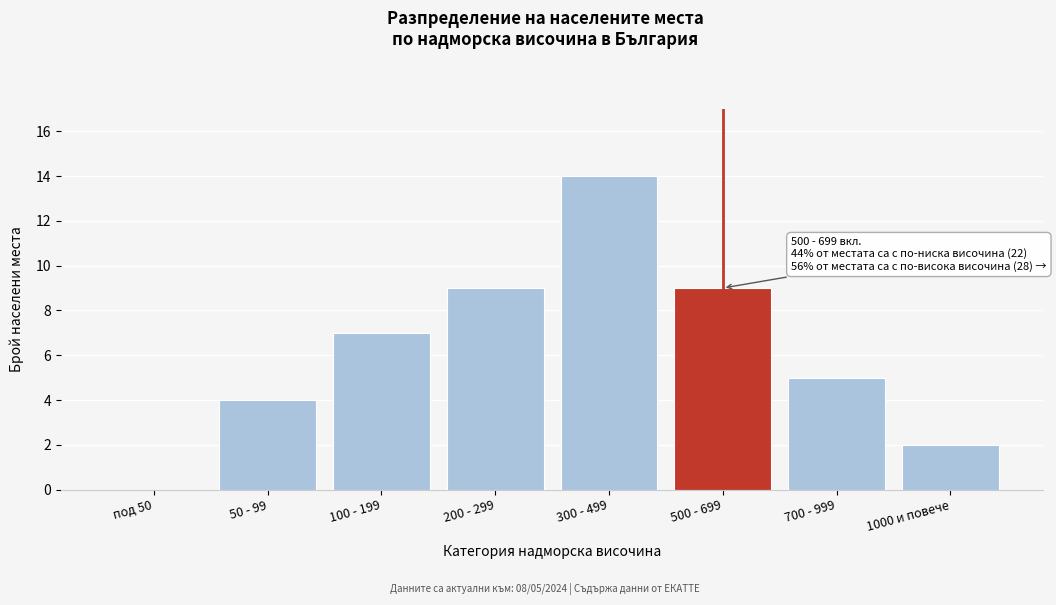

Reading left to right, list all the values displayed in this chart.

под 50=0	50 - 99=4	100 - 199=7	200 - 299=9	300 - 499=14	500 - 699=9	700 - 999=5	1000 и повече=2